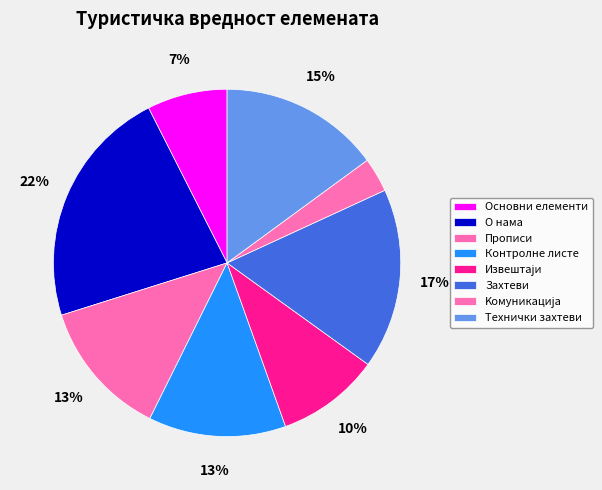

How many segments does this pie chart have?

8